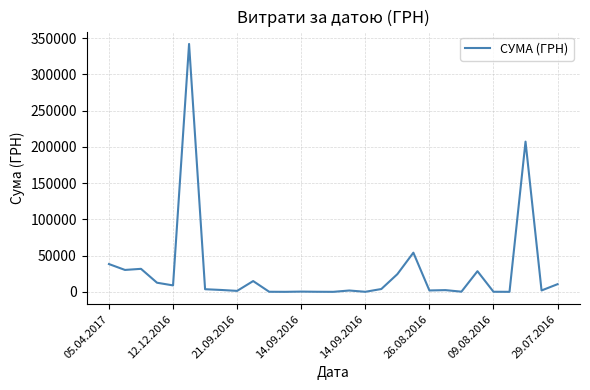

What is the difference between the maximum and minimum values?

341819.6